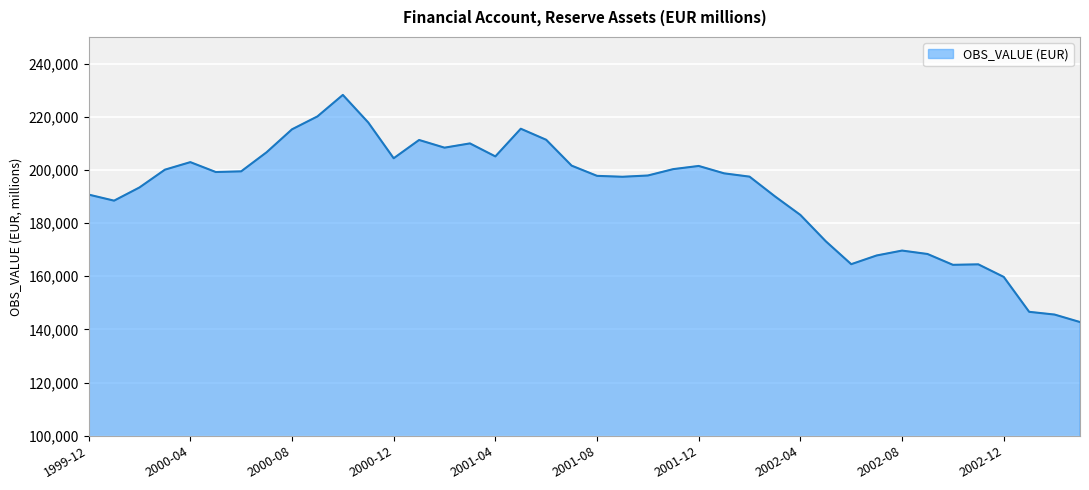

What is the greatest value displayed?

228202.6